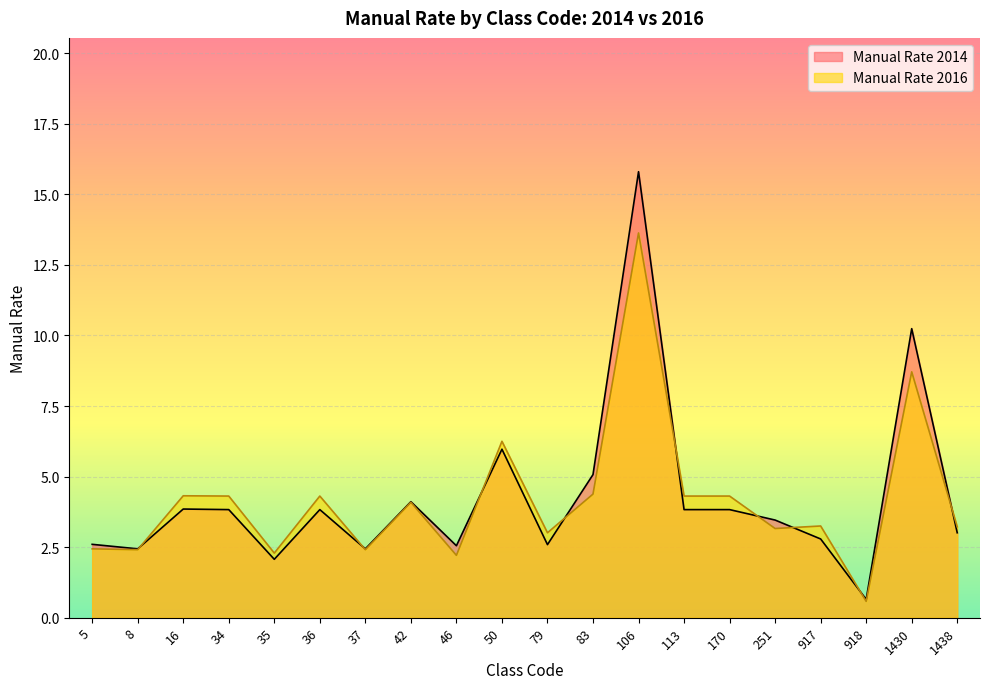

Does the chart display data point markers on the line(s)?

No